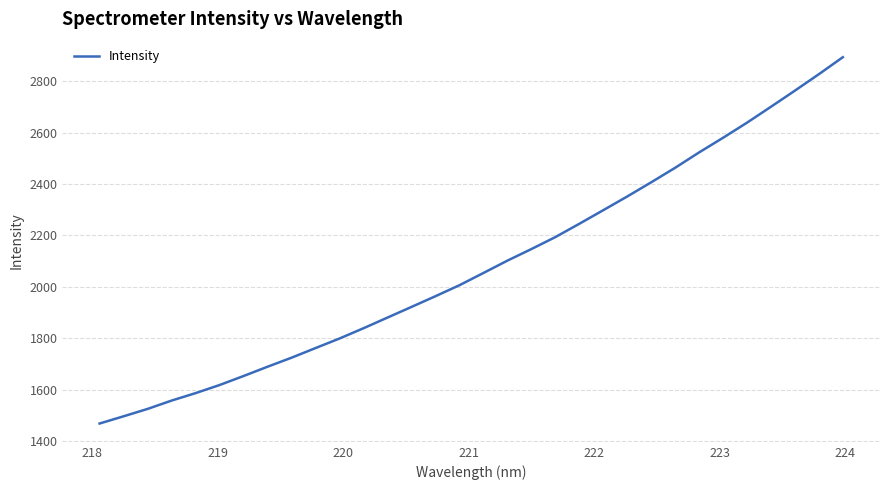

What is the difference between the maximum and minimum values?

1425.1